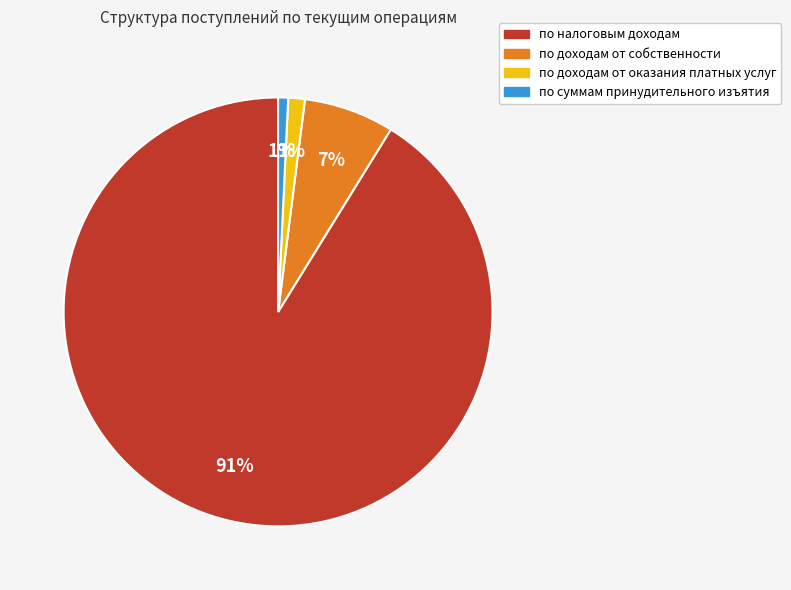

Does по суммам принудительного изъятия represent more than half of the total?

No